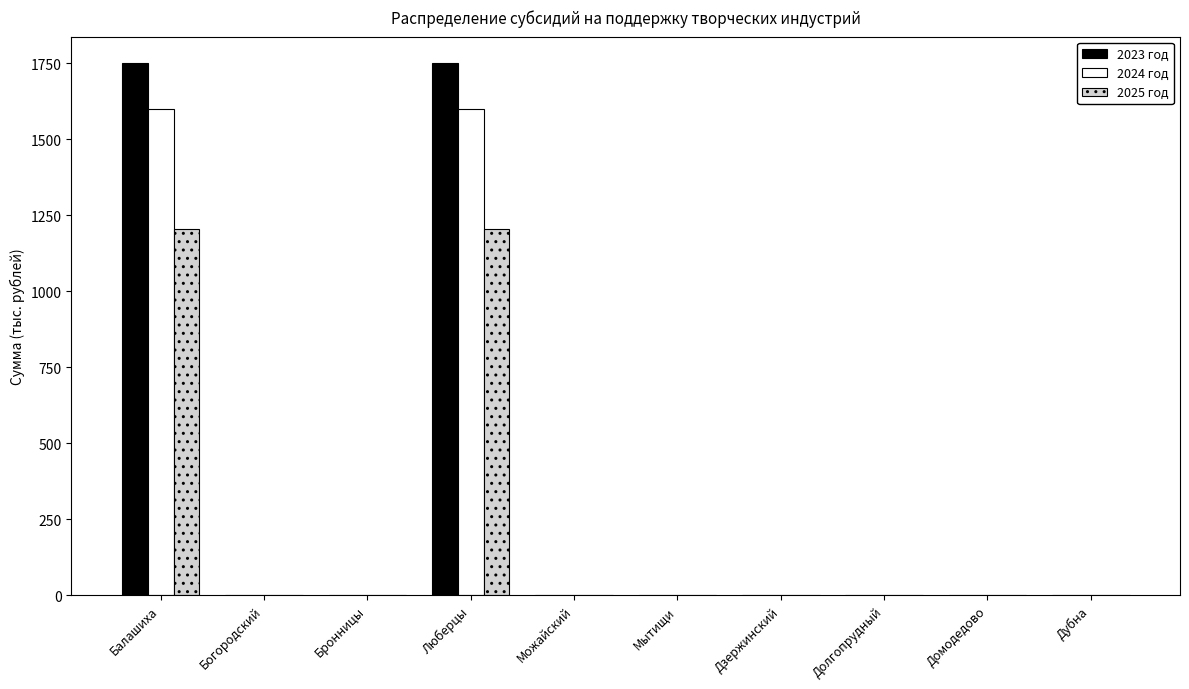

What is the greatest value displayed?

1750.0